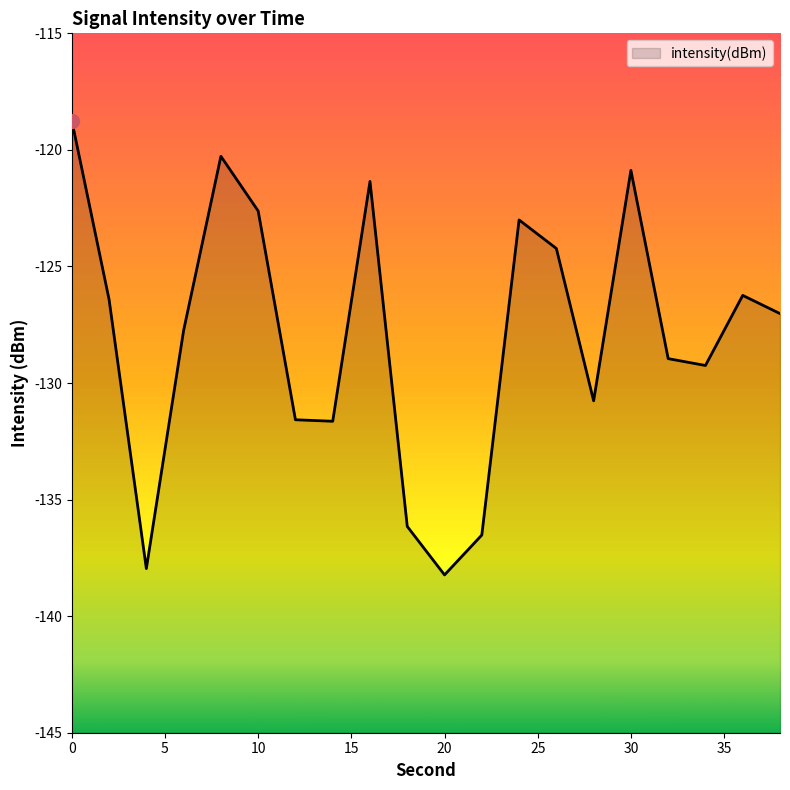

How many points are higher than both their immediate neighbors (excluding endpoints)?

5